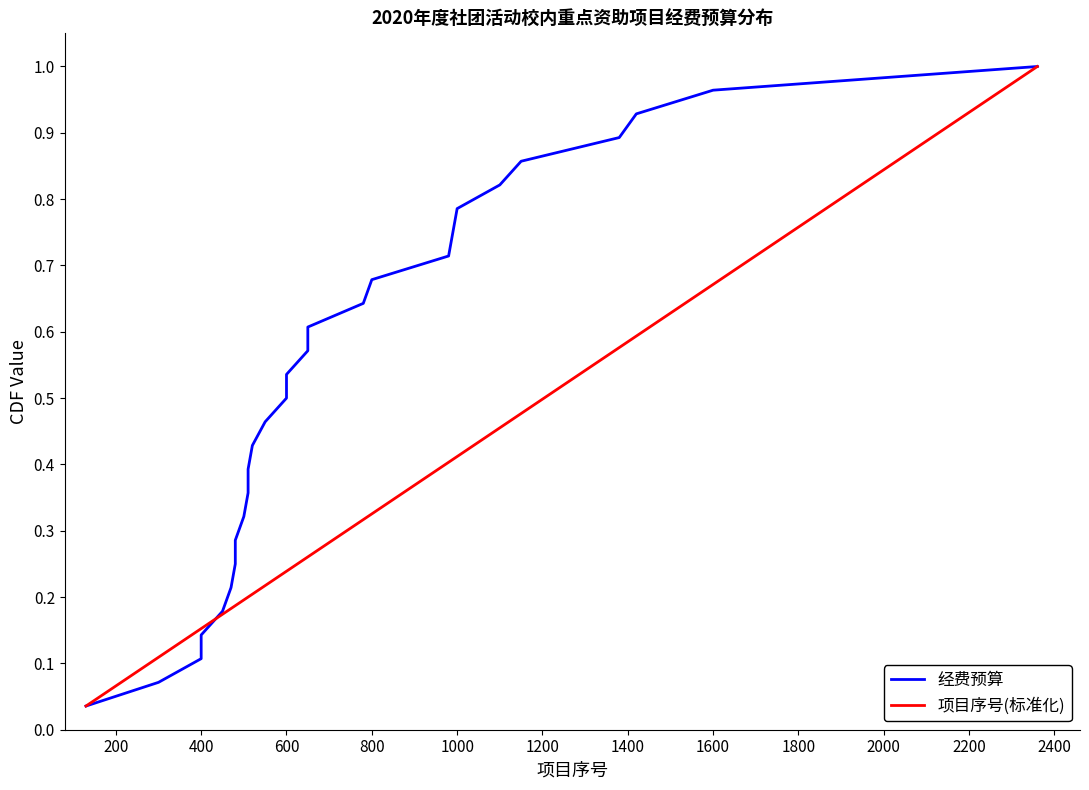

Which series has the largest total across all categories?

经费预算